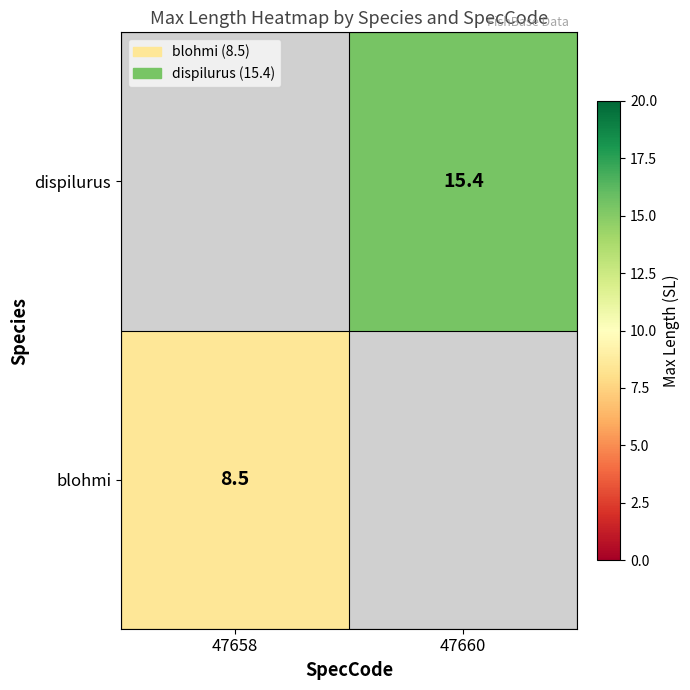

The value of blohmi at 47658 is 12.4. True or false?

False